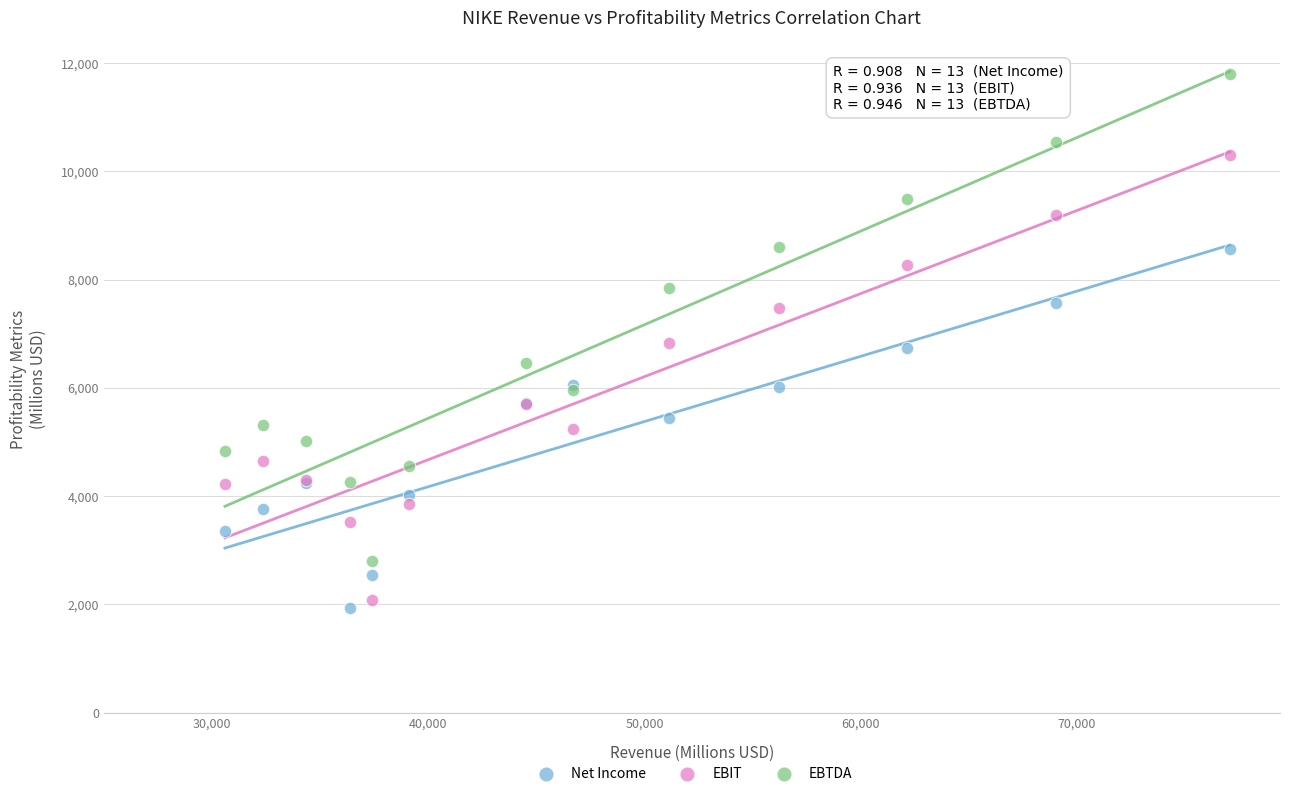

Which series reaches the minimum Y coordinate?

Net Income